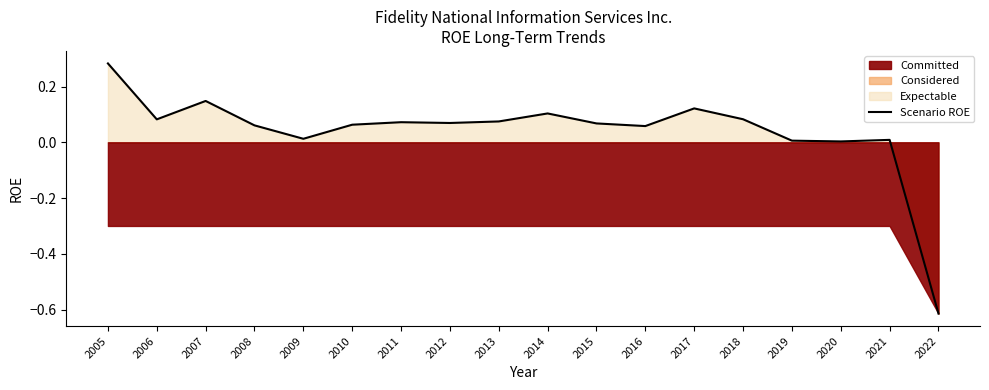

How many lines are shown in the chart?

1